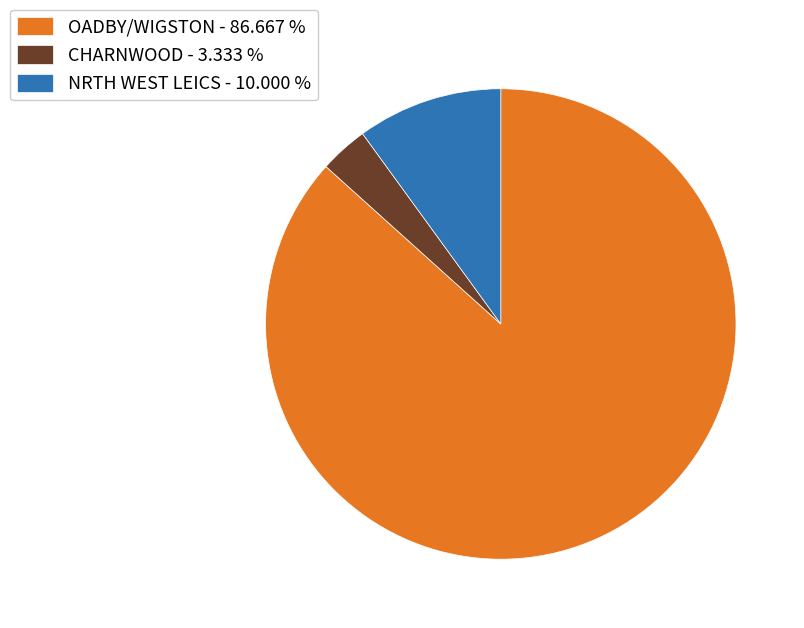

Is OADBY/WIGSTON - 86.667 % the majority of the pie?

Yes